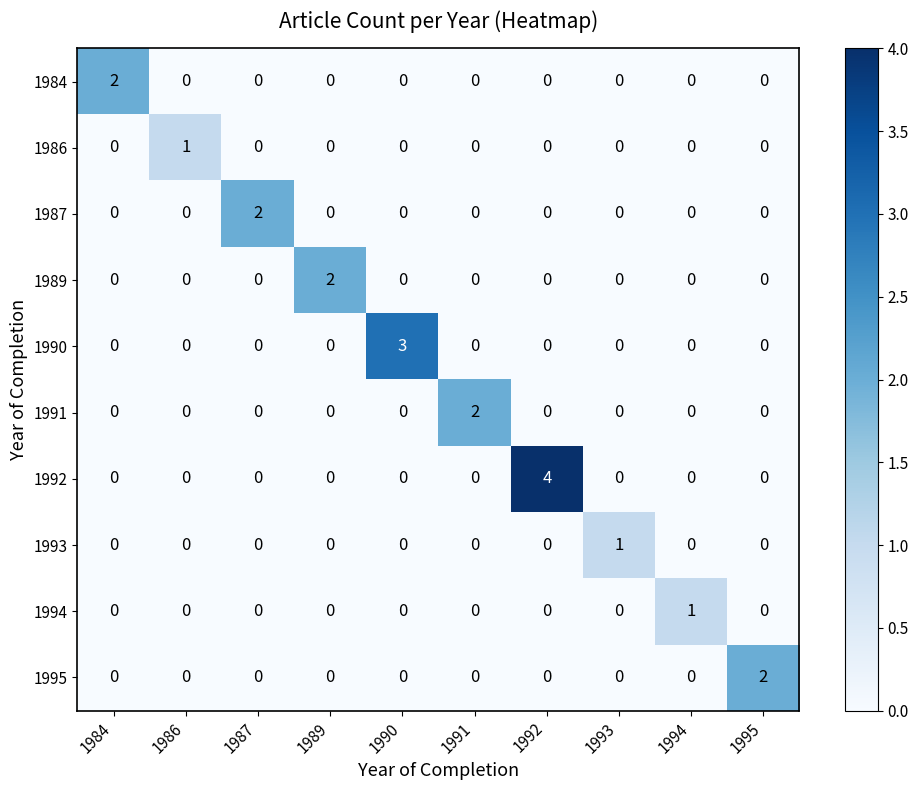

Which series has the widest spread of values?

1992